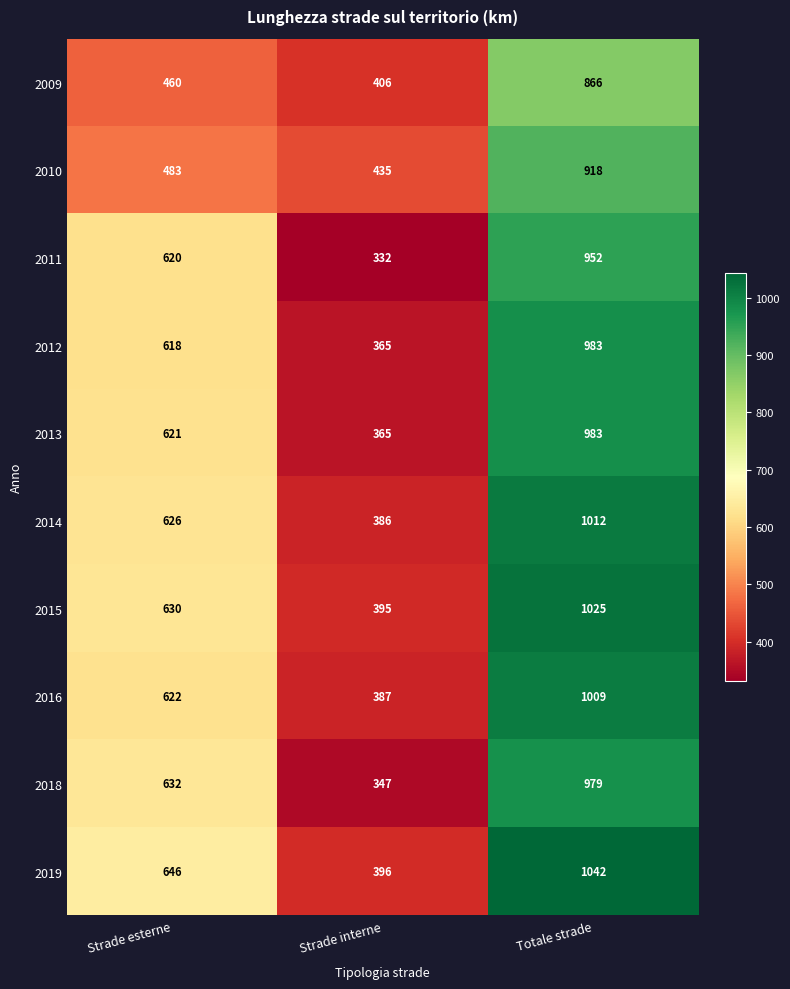

What value does the 2010 series have at Strade esterne, to the nearest 10?

480